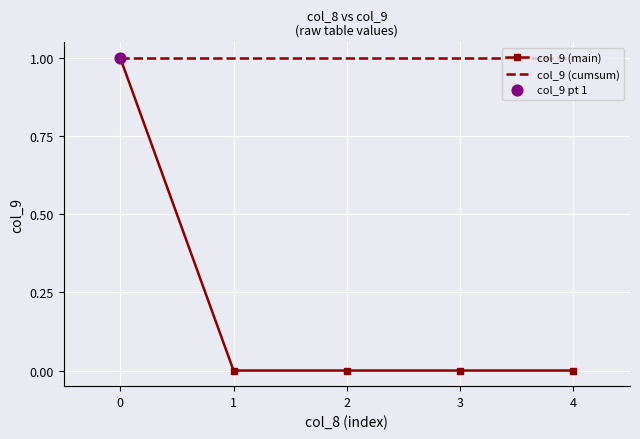

Between 0 and 1, which series saw the biggest shift?

col_9 (main)